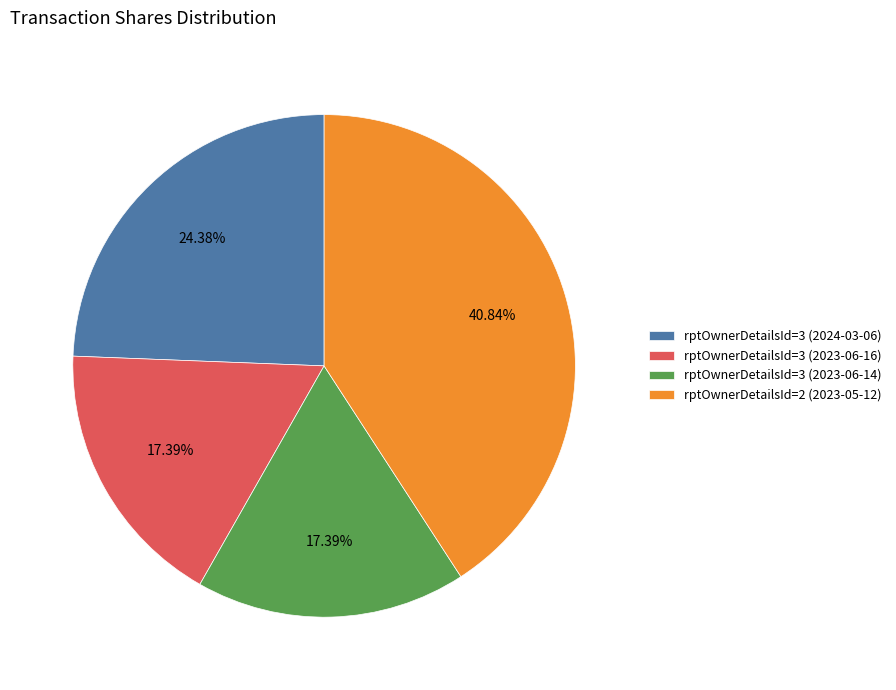

What percentage is the rptOwnerDetailsId=2 (2023-05-12) slice, to the nearest percent?

41%